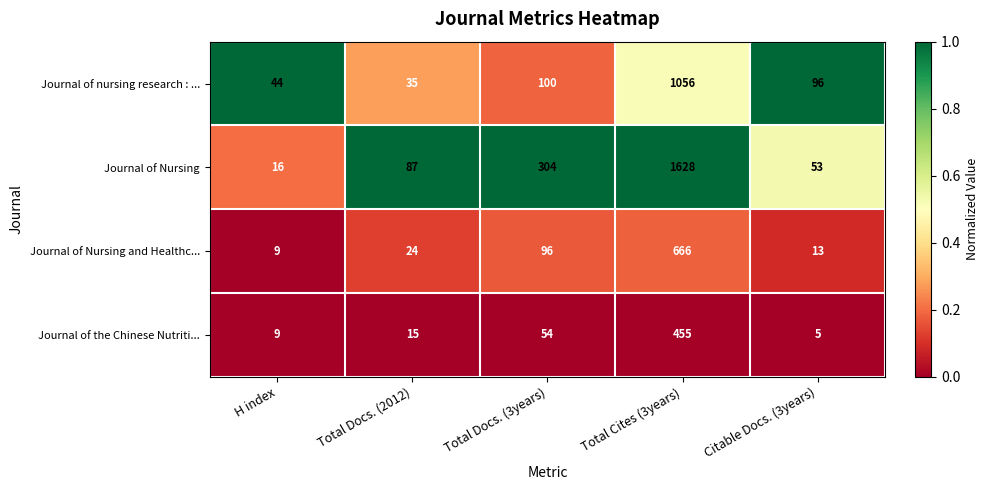

Reading left to right, list all the values displayed in this chart.

Journal of nursing research : ...: H index=44	Total Docs. (2012)=35	Total Docs. (3years)=100	Total Cites (3years)=1056	Citable Docs. (3years)=96
Journal of Nursing: H index=16	Total Docs. (2012)=87	Total Docs. (3years)=304	Total Cites (3years)=1628	Citable Docs. (3years)=53
Journal of Nursing and Healthc...: H index=9	Total Docs. (2012)=24	Total Docs. (3years)=96	Total Cites (3years)=666	Citable Docs. (3years)=13
Journal of the Chinese Nutriti...: H index=9	Total Docs. (2012)=15	Total Docs. (3years)=54	Total Cites (3years)=455	Citable Docs. (3years)=5